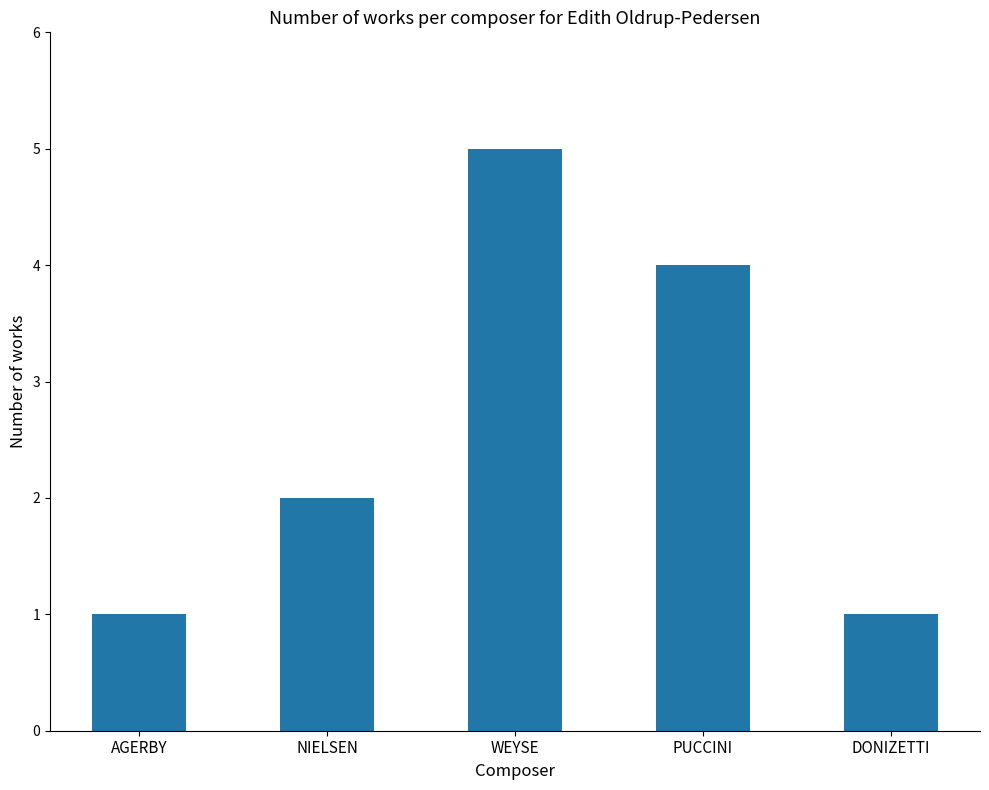

What is the greatest value displayed?

5